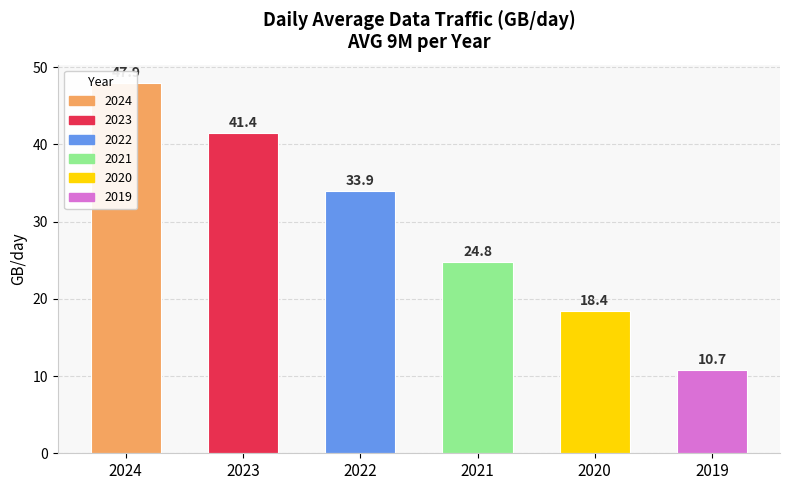

Where is the data nearest to the value 29?

2021